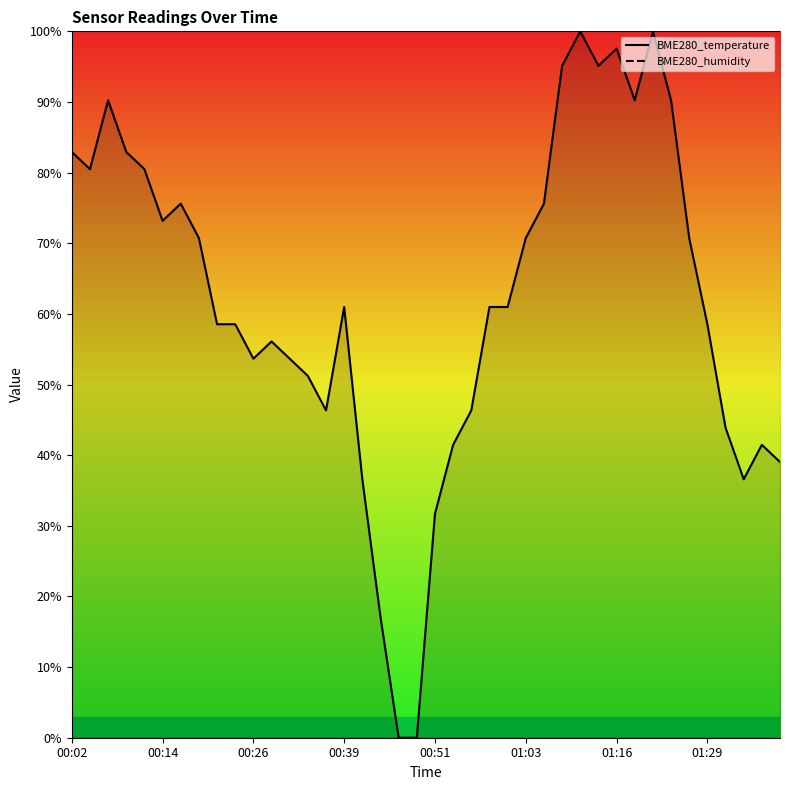

What is the difference between the maximum and minimum values?

100.0